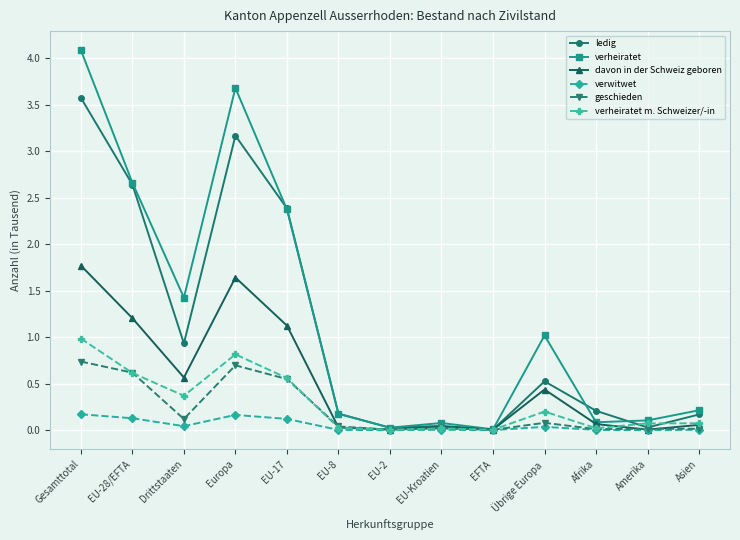

Which category has the highest value across all series?

Gesamttotal